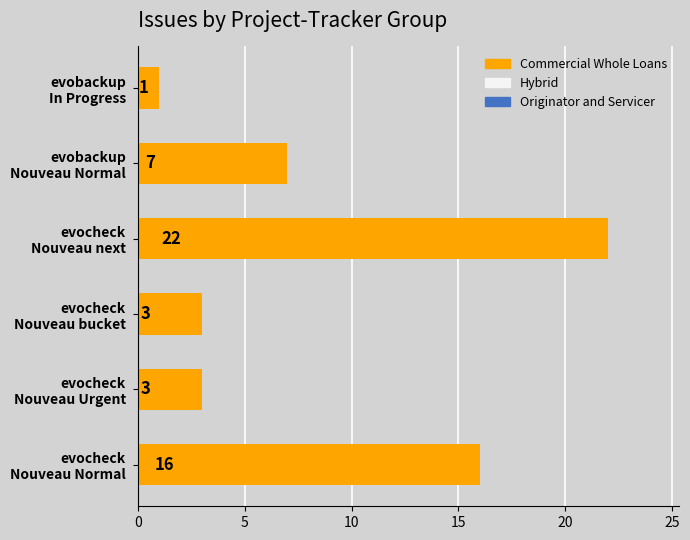

Reading bottom to top, extract all data points from this chart.

16	3	3	22	7	1